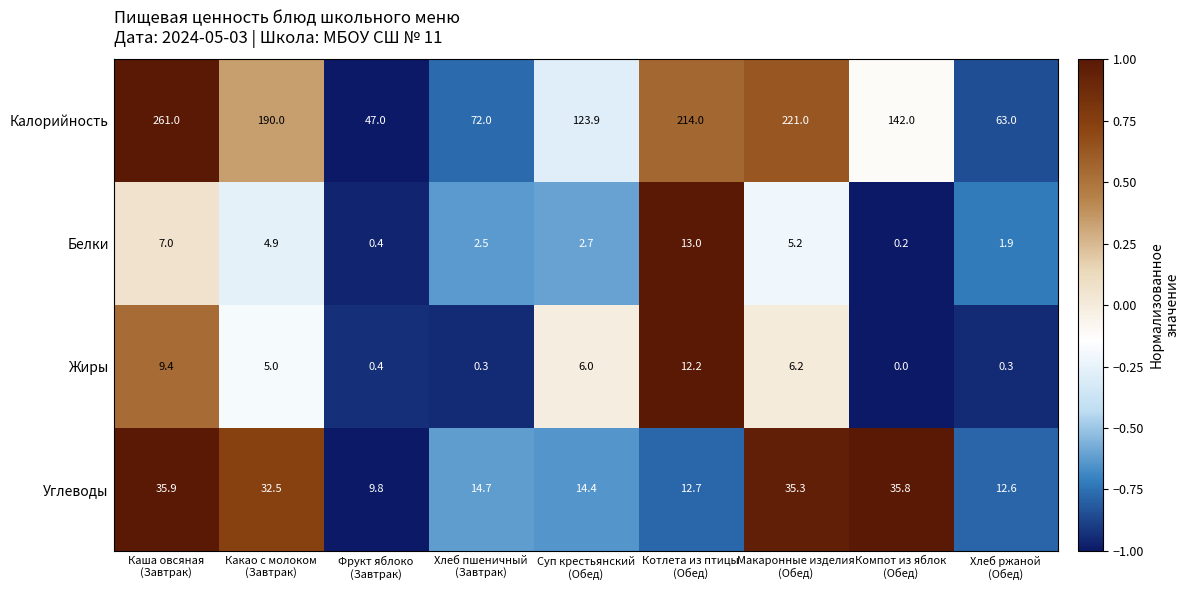

Count the number of data series in this chart.

4